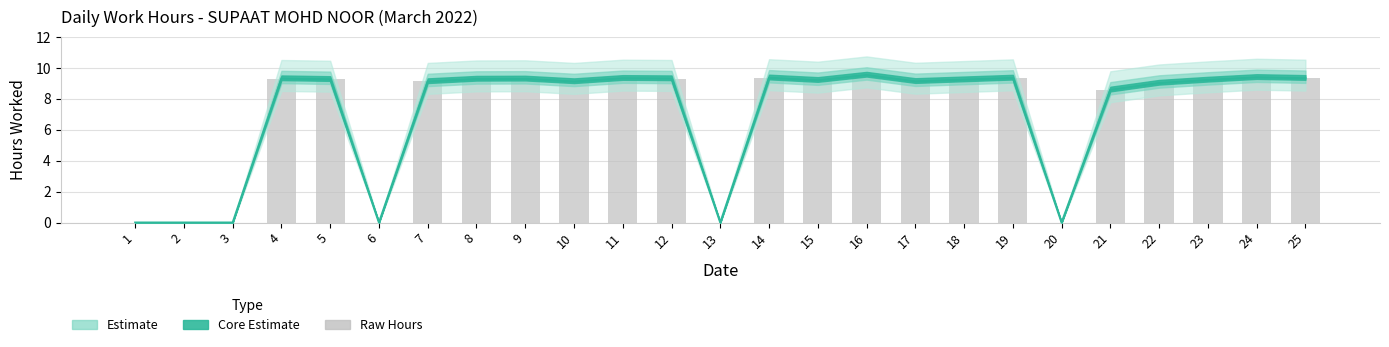

What is the maximum value shown in the chart?

9.5